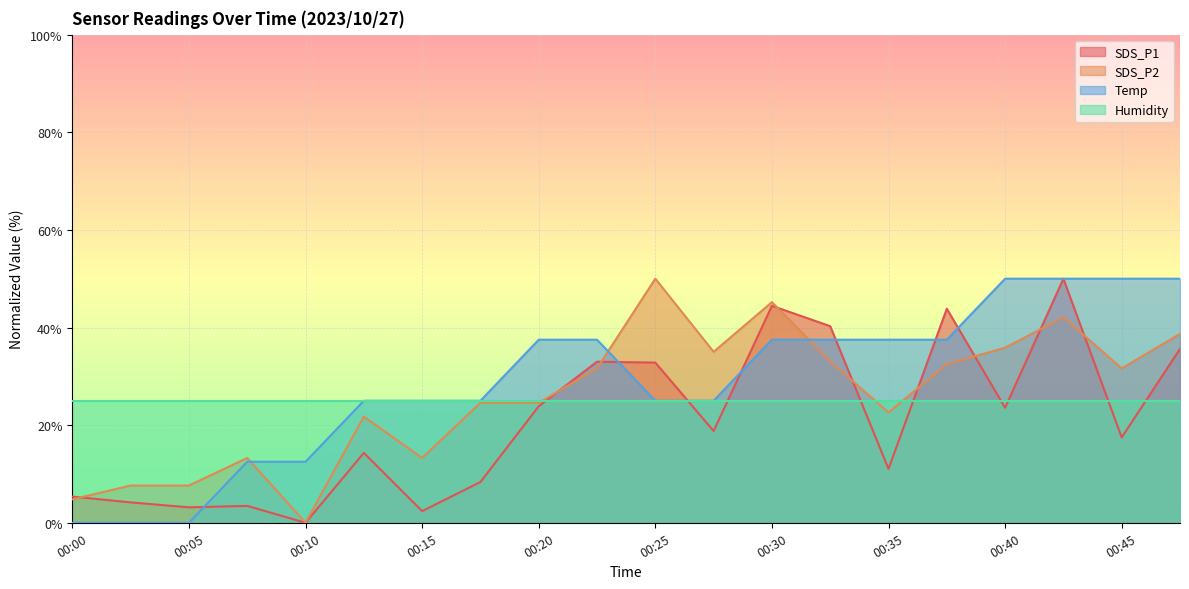

In SDS_P2, how many points are higher than both neighbors (excluding endpoints)?

5